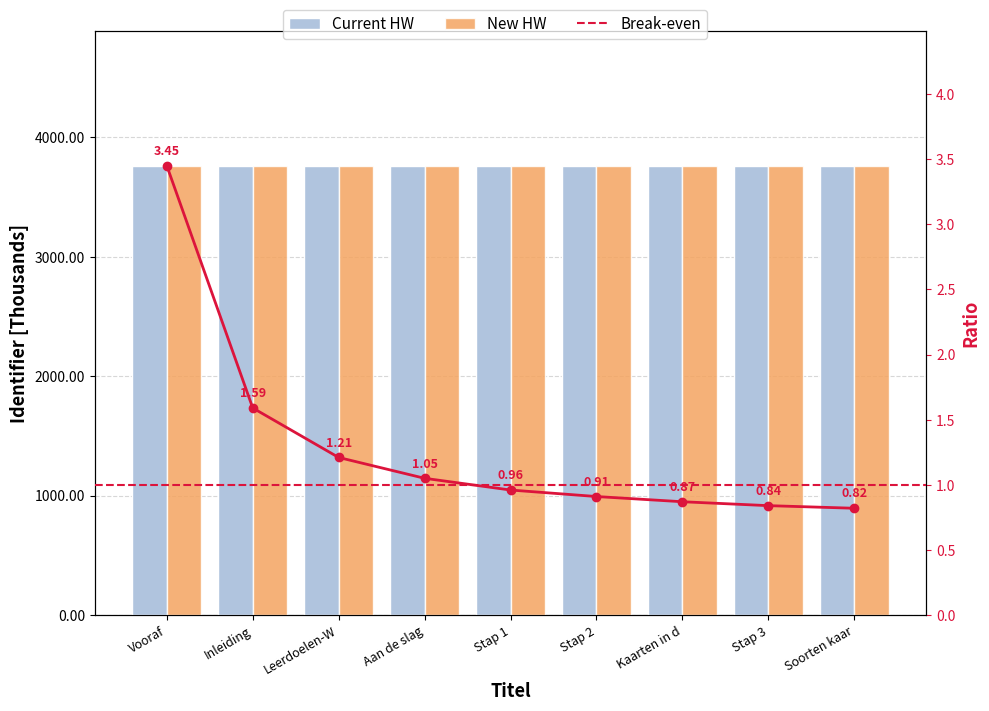

Rank the series by their maximum value, from lowest to highest.

Break-even, New HW, Current HW